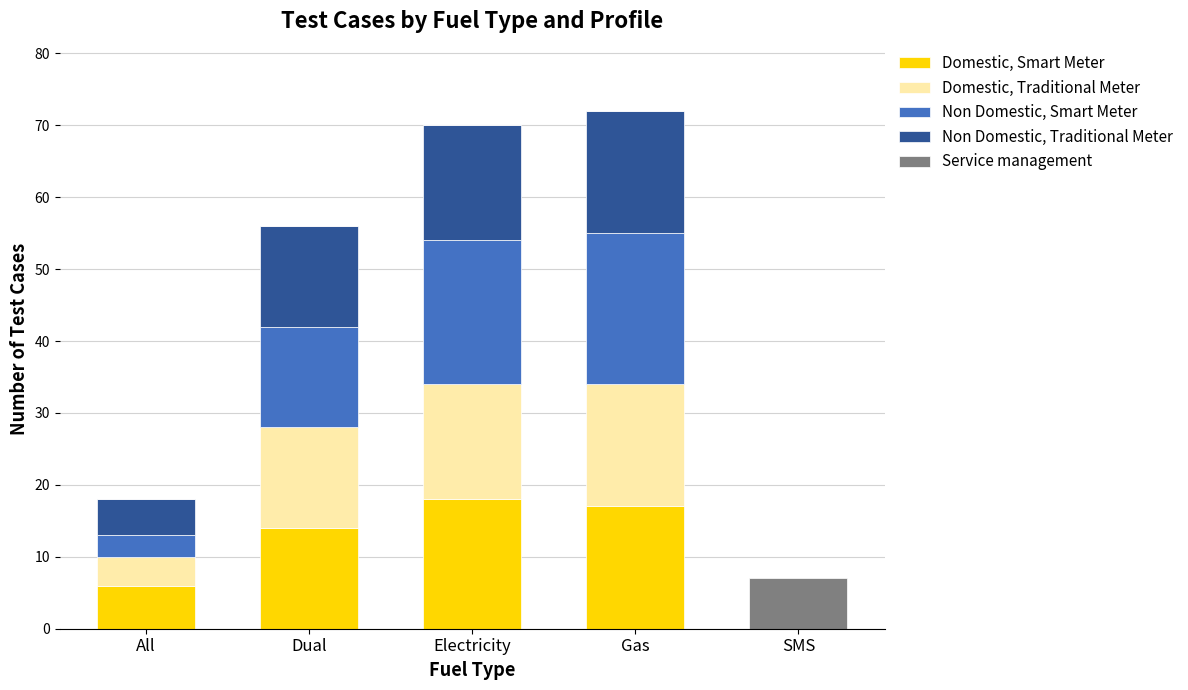

The Domestic, Smart Meter series shows 7 at Dual. True or false?

False